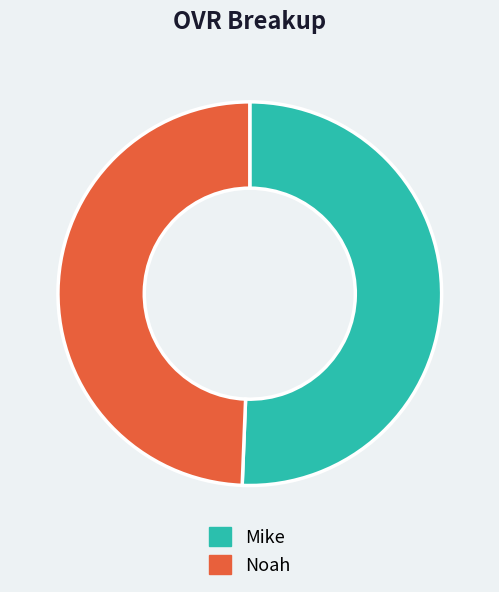

Combined, do Mike and Noah account for over 50%?

Yes